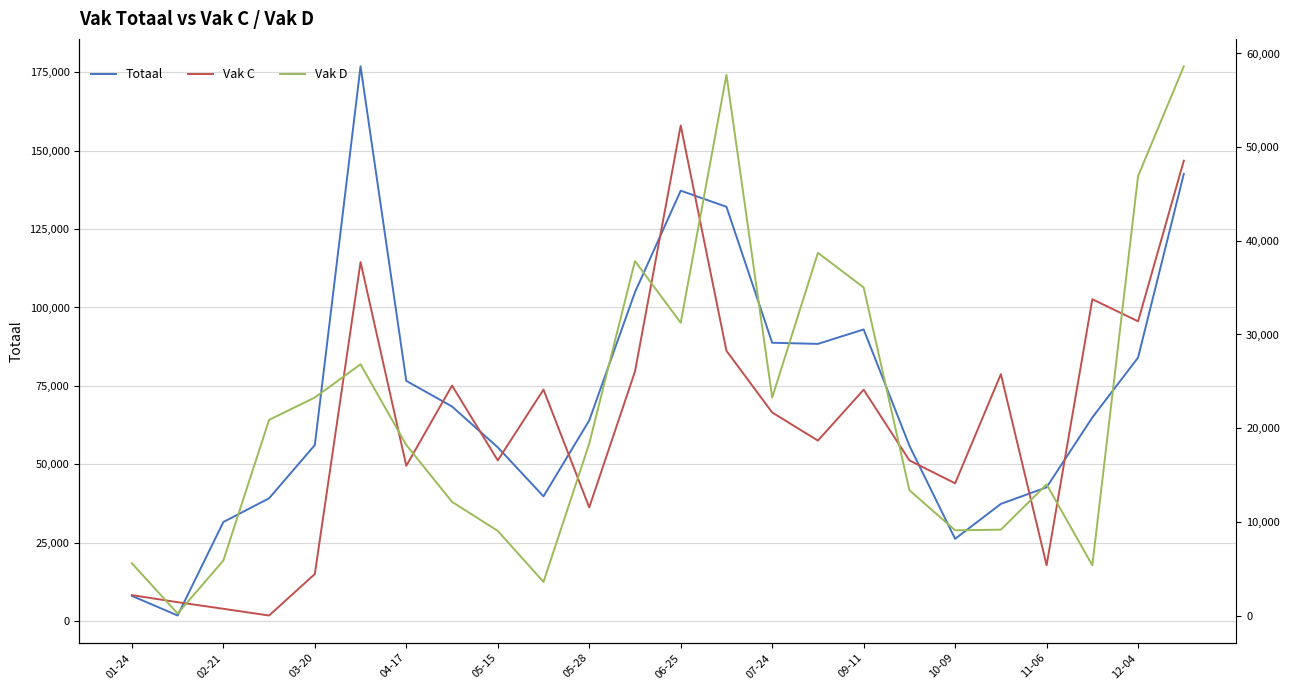

Rank the categories by Vak D value from highest to lowest.

23, 13, 22, 15, 12-04, 16, 12, 05-28, 05-15, 14, 04-17, 11-06, 06-25, 20, 17, 07-24, 19, 18, 09-11, 03-20, 01-24, 21, 10-09, 02-21